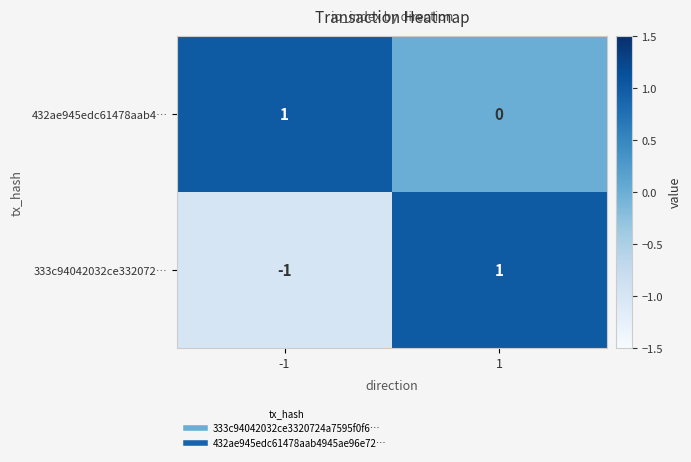

What is the difference between the highest and lowest values at 1?

1